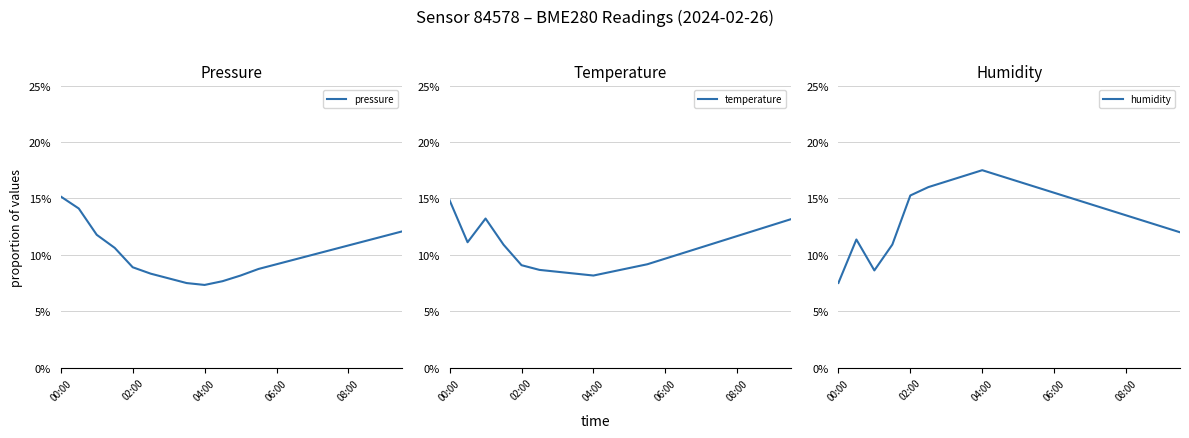

True or false: pressure and temperature cross at least once.

True